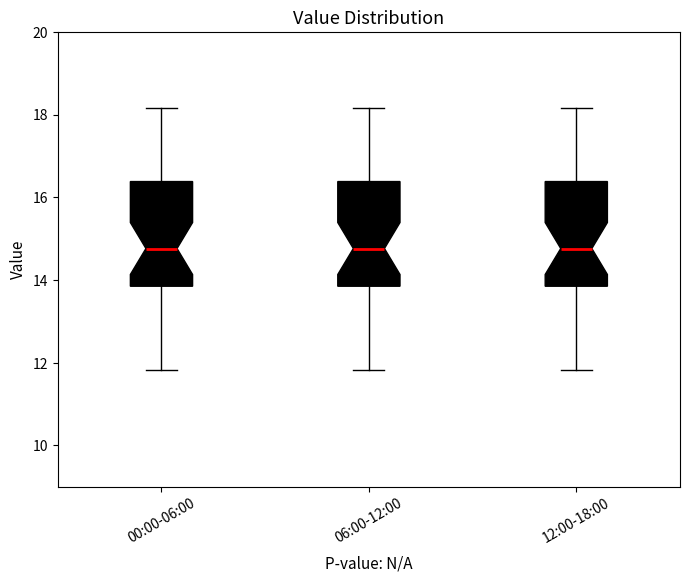

Where is the upper edge of the box for 12:00-18:00 on the y-axis? The values are not printed on the chart, so give them approximately, as read against the axis.

16.4